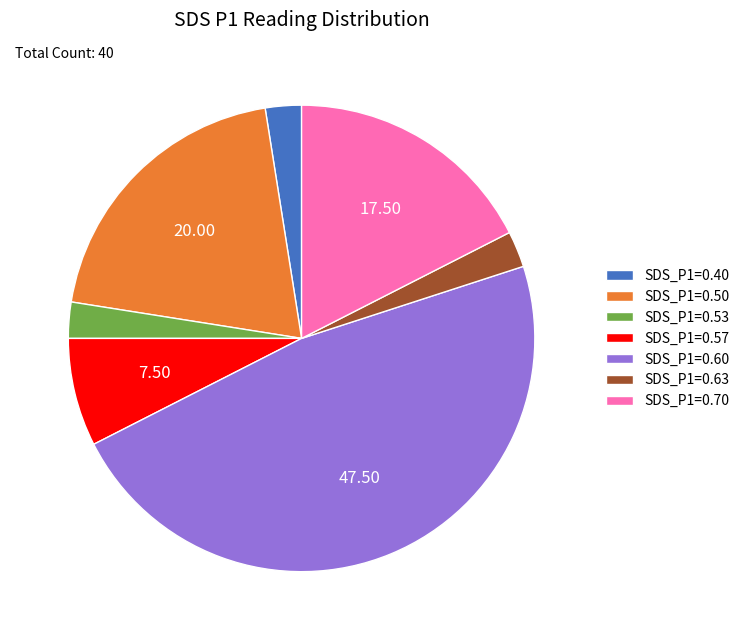

Approximately how many times larger is the value at SDS_P1=0.50 compared to SDS_P1=0.60?

0.4